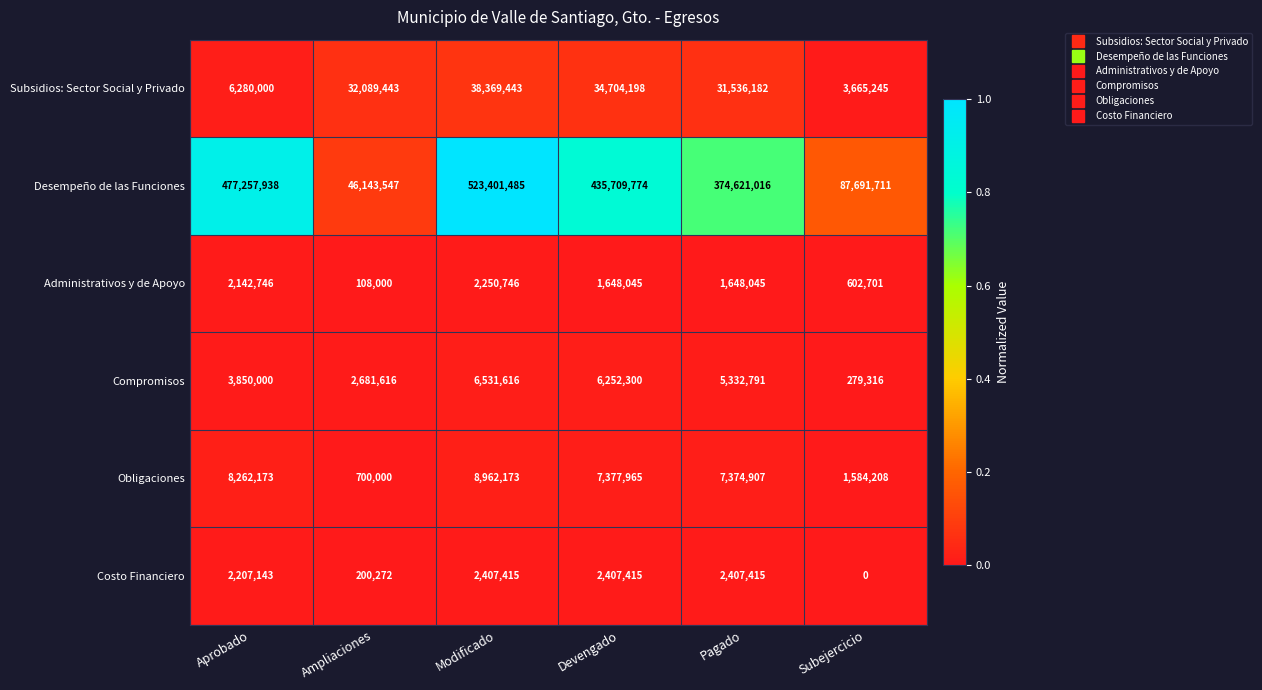

What is the average value of the Administrativos y de Apoyo series?

1400047